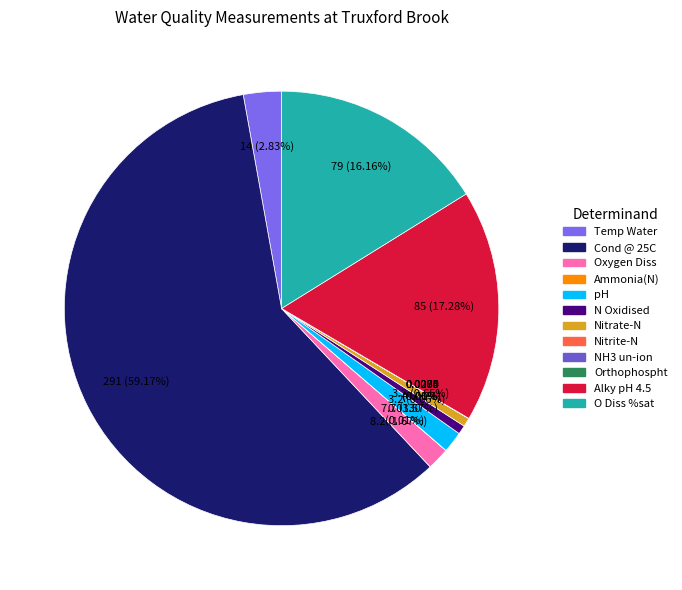

What is the change in value from Ammonia(N) to Alky pH 4.5?

+85.0